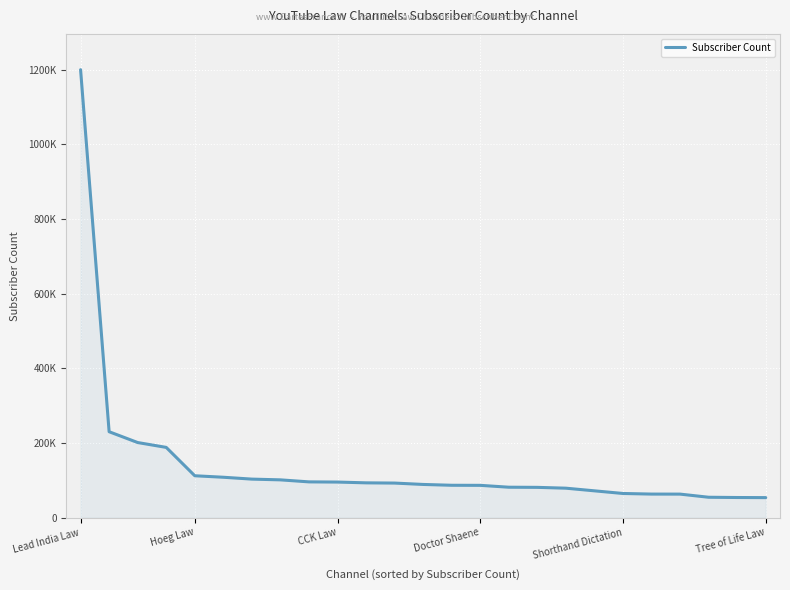

What is the label of the 7th point from the right?

18